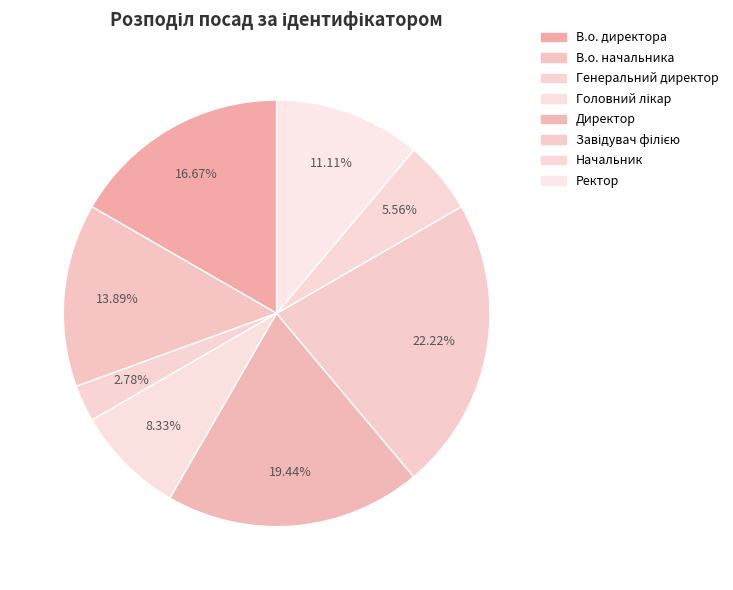

What is the smallest slice in the pie chart?

Генеральний директор